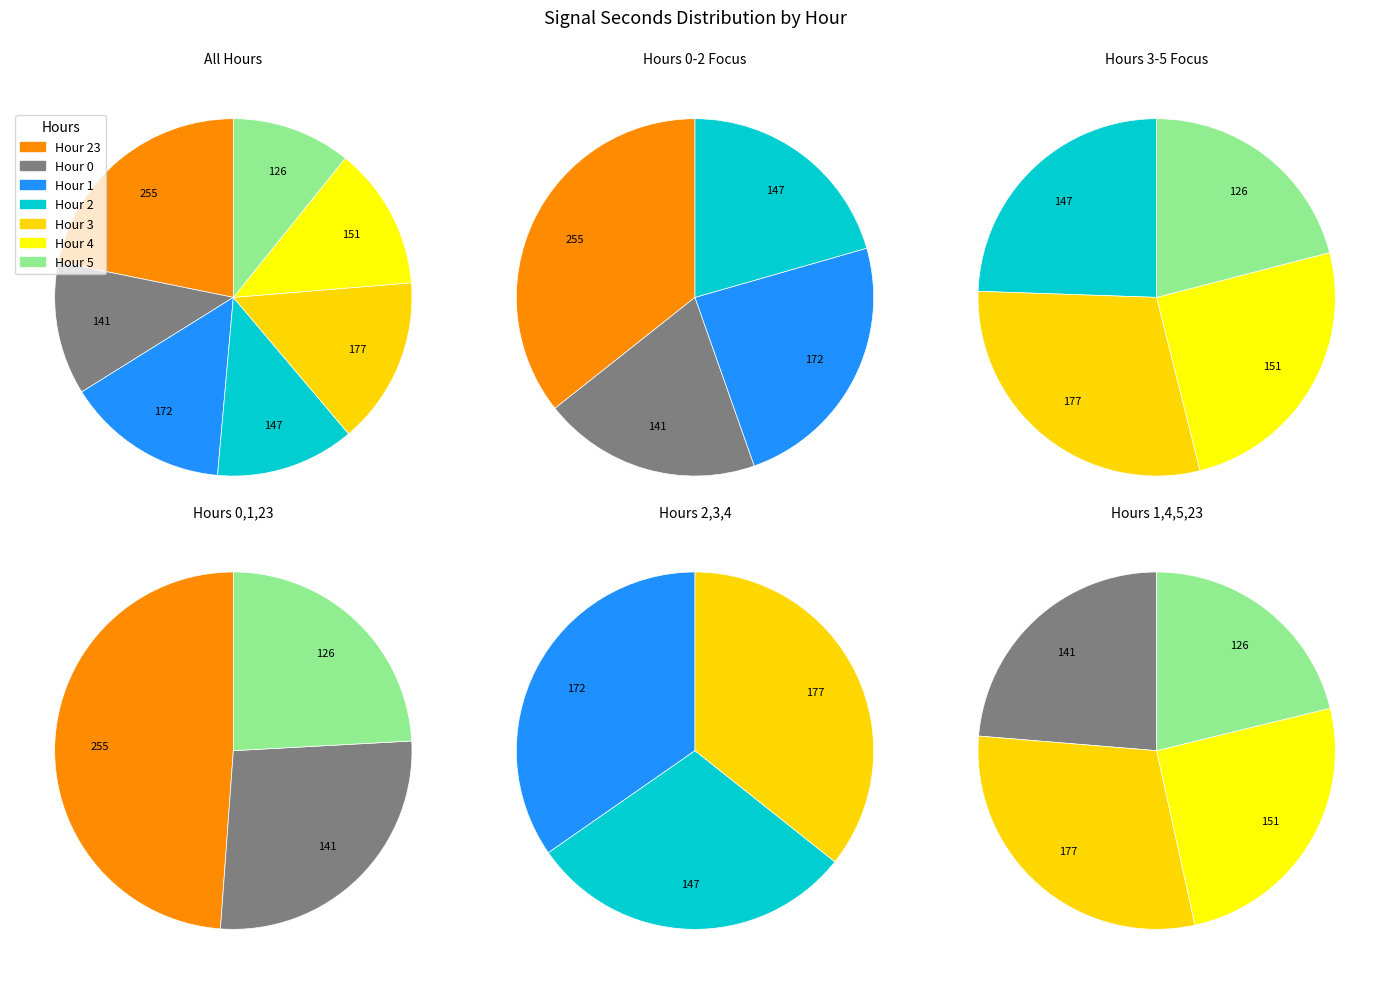

How many segments does this pie chart have?

7